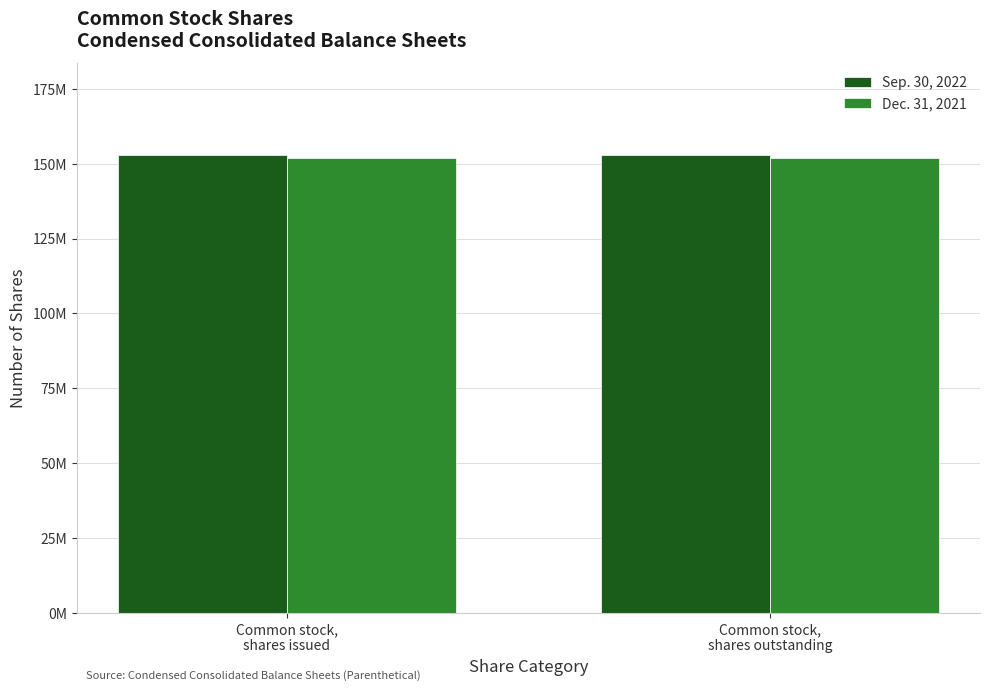

Is it true that Sep. 30, 2022 equals 37790313 at Common stock,
shares outstanding?

False